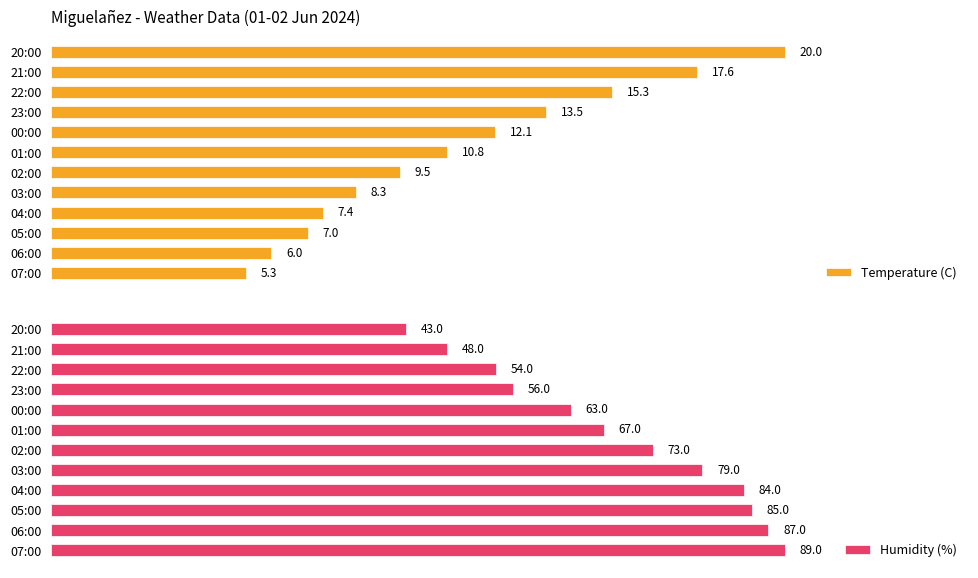

List the labels in order of Temperature (C) value, largest first.

20:00, 21:00, 22:00, 23:00, 00:00, 01:00, 02:00, 03:00, 04:00, 05:00, 06:00, 07:00